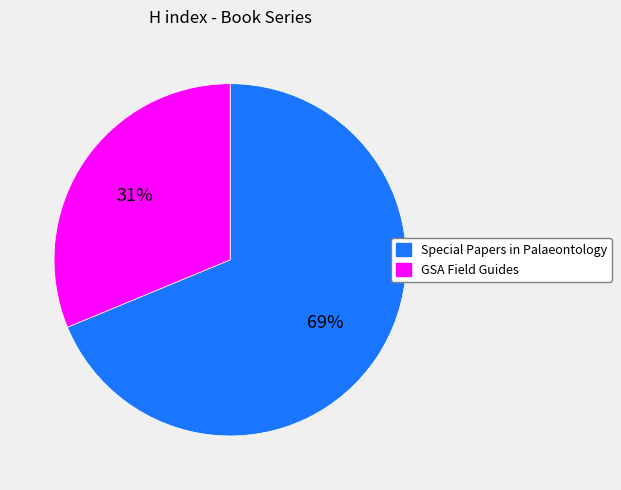

Between GSA Field Guides and Special Papers in Palaeontology, which is larger?

Special Papers in Palaeontology